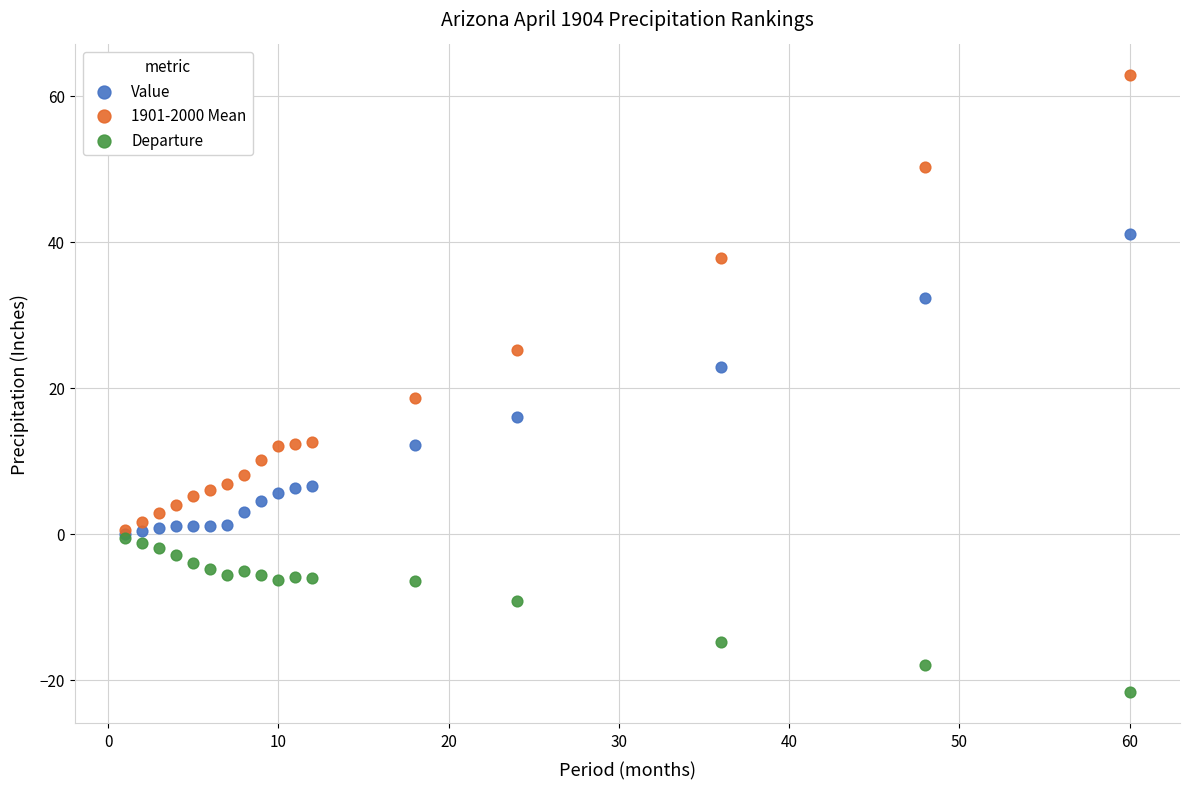

What are all the series names shown in the legend?

Value, 1901-2000 Mean, Departure